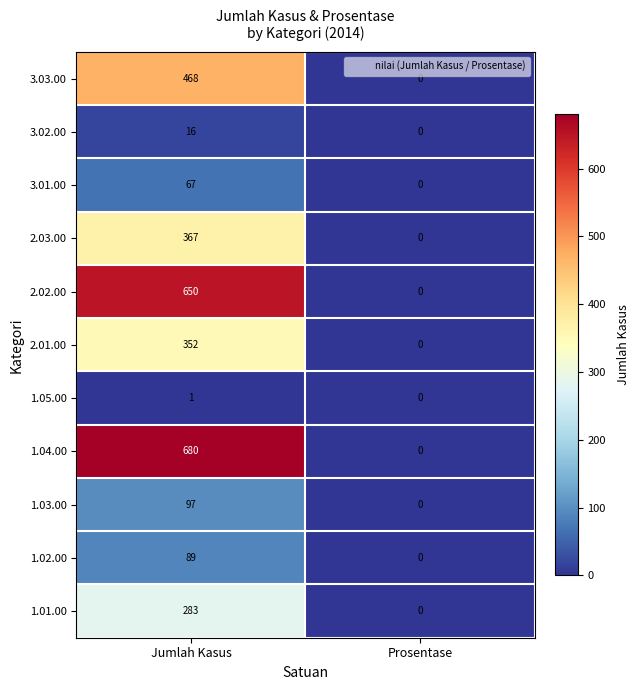

Which label corresponds to the smallest value in the chart?

Prosentase